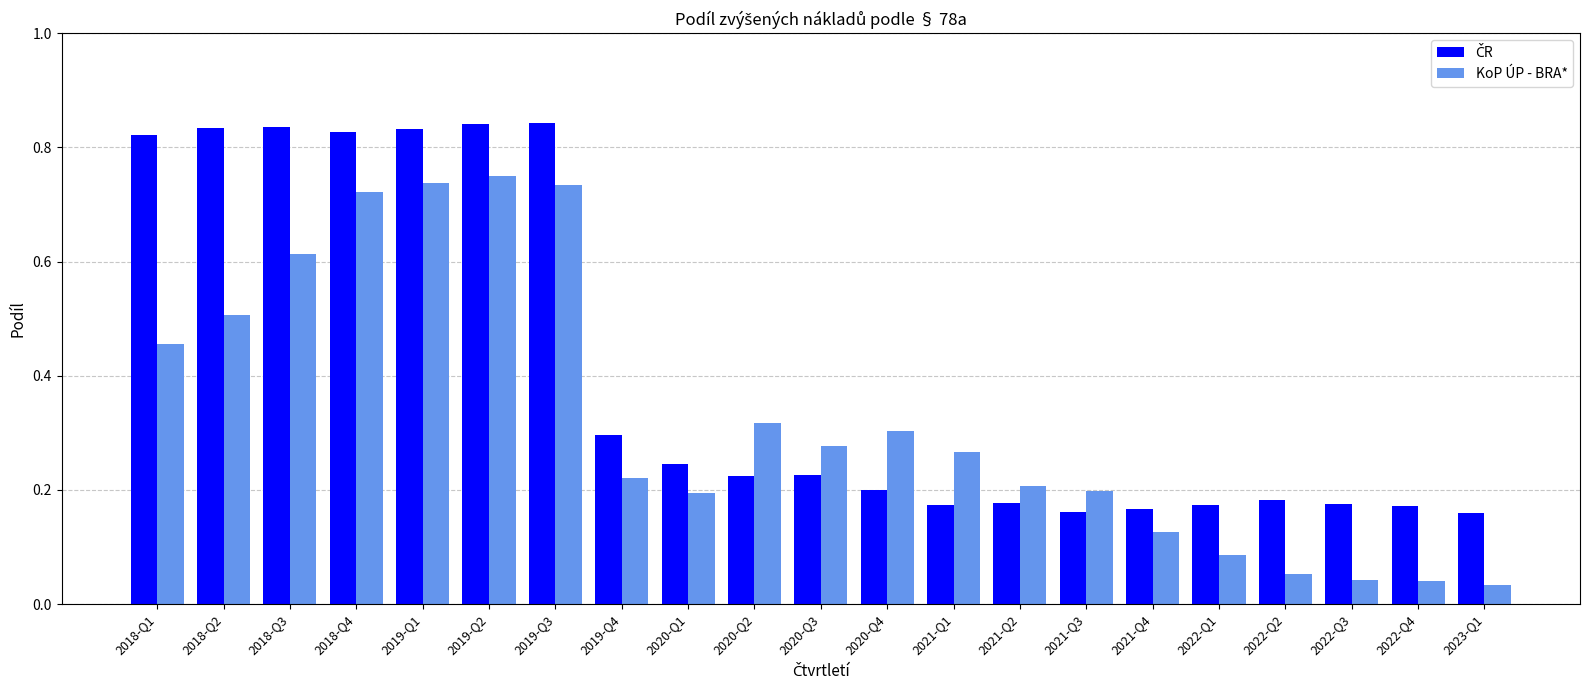

True or false: KoP ÚP - BRA* has a value of 0.2 at 2021-Q2.

True